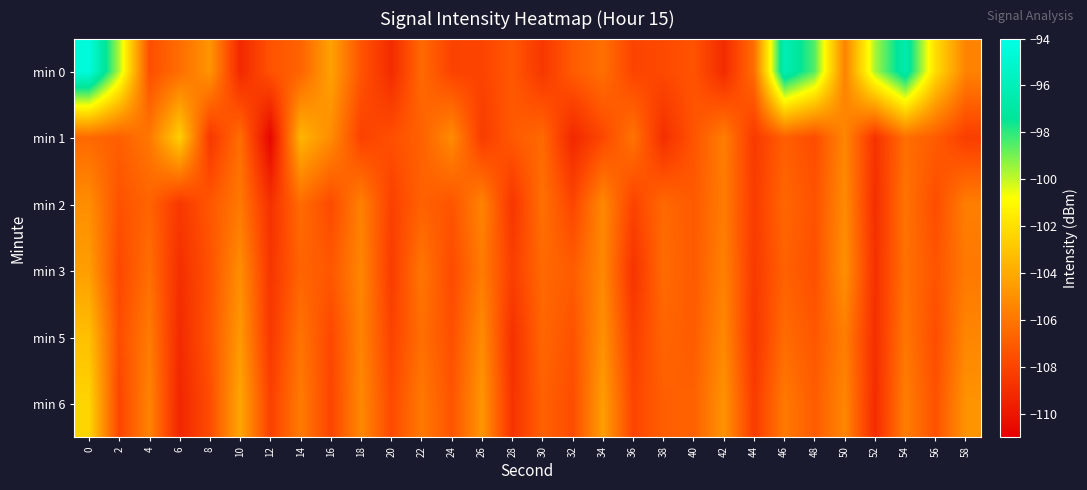

Count the number of data series in this chart.

6